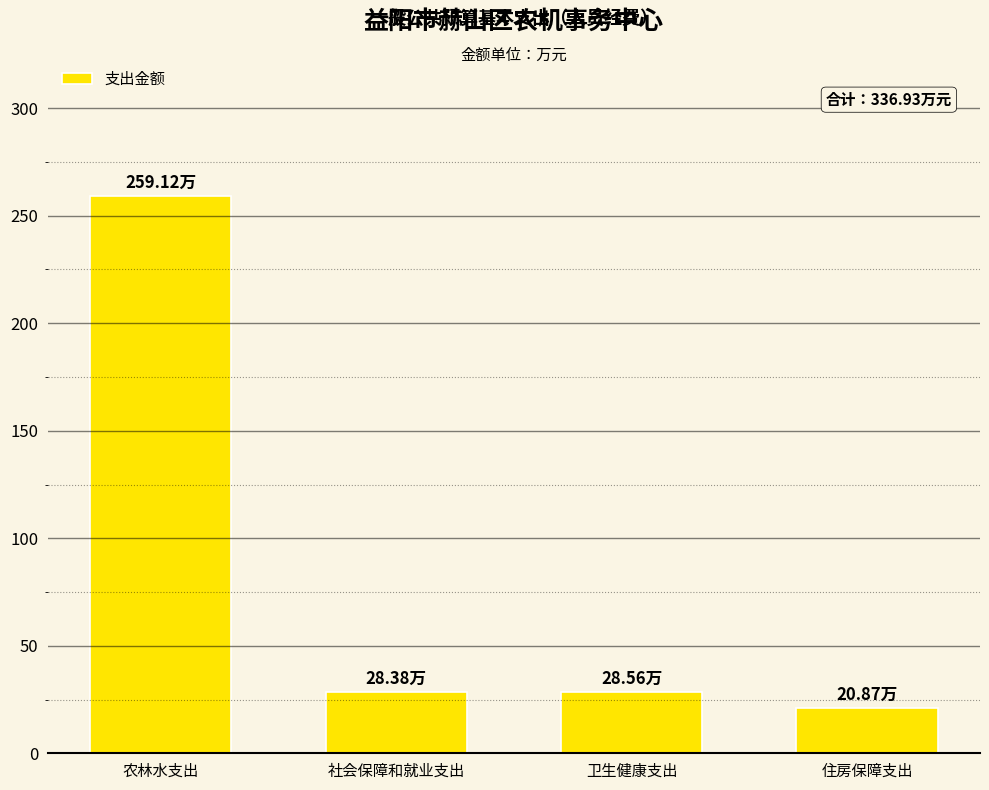

What is the average value?

84.2